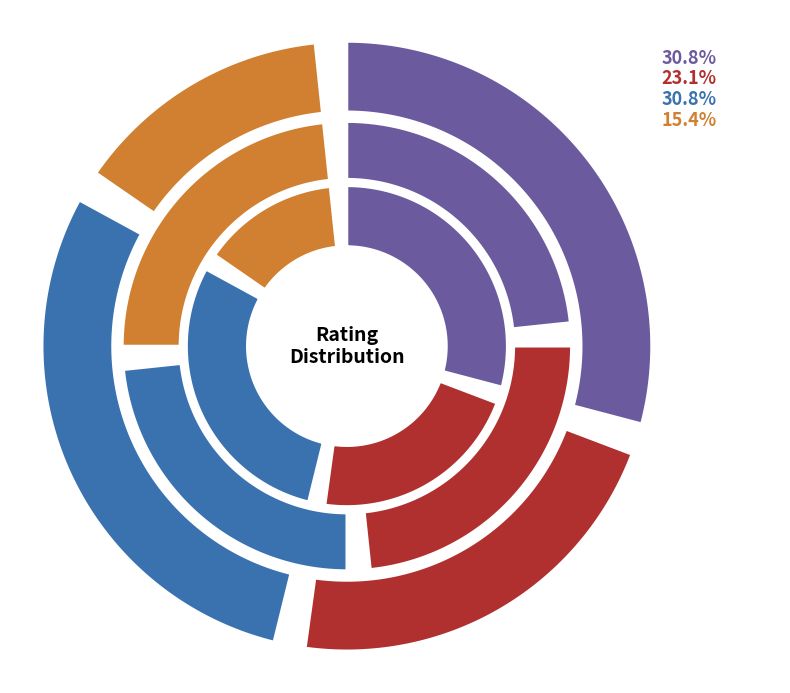

Is there a majority slice in this chart?

No